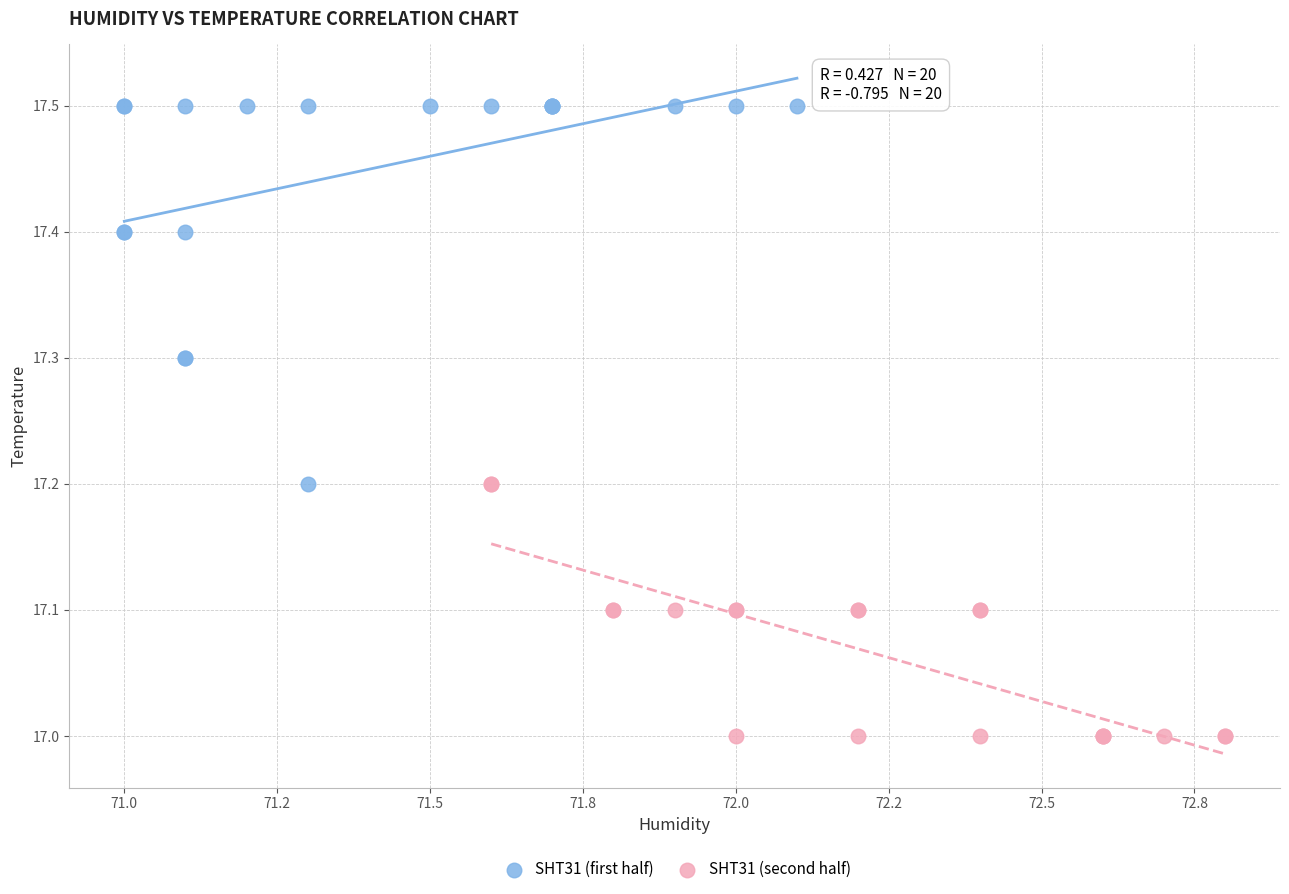

Which series reaches the minimum Y coordinate?

SHT31 (second half)